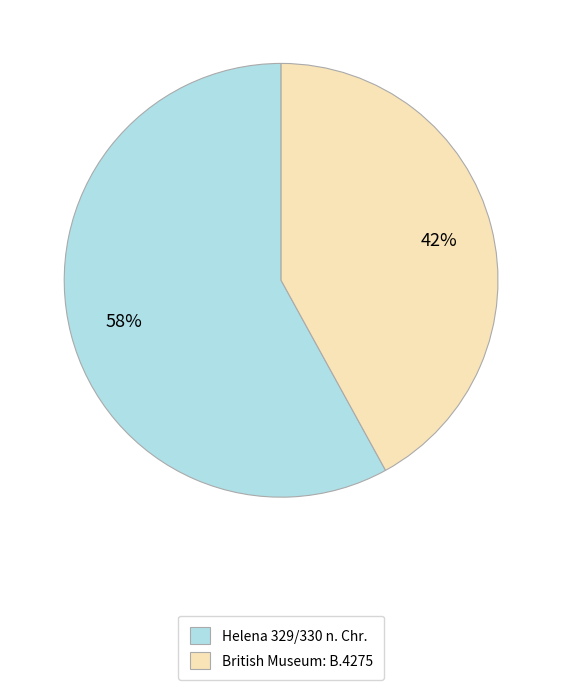

True or false: British Museum: B.4275 accounts for 42% of the total.

True